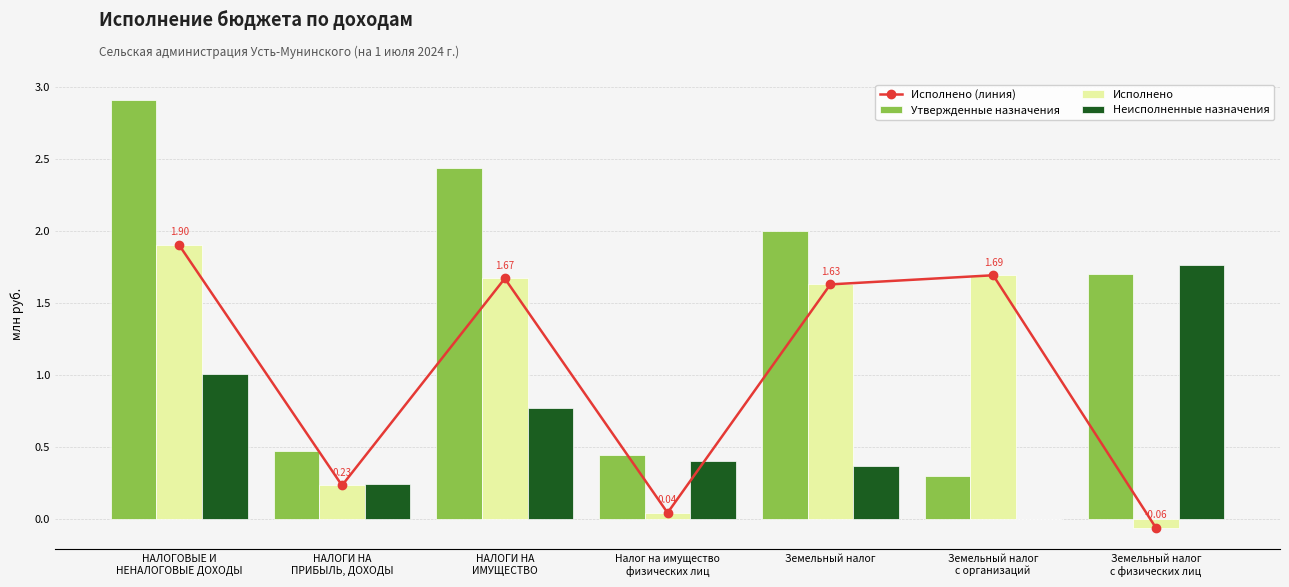

What is the average value of the Неисполненные назначения series?

0.6